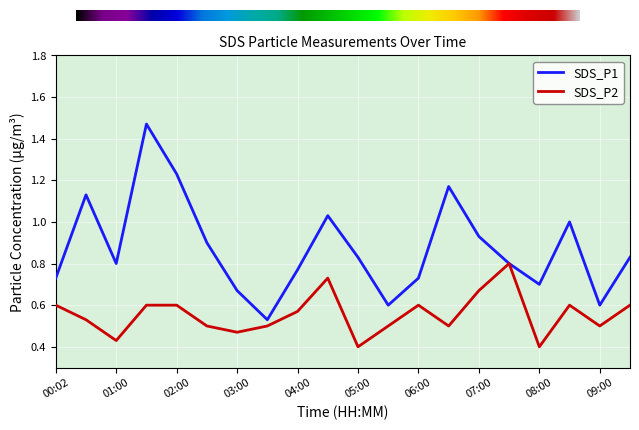

True or false: SDS_P1 and SDS_P2 intersect in this chart.

False